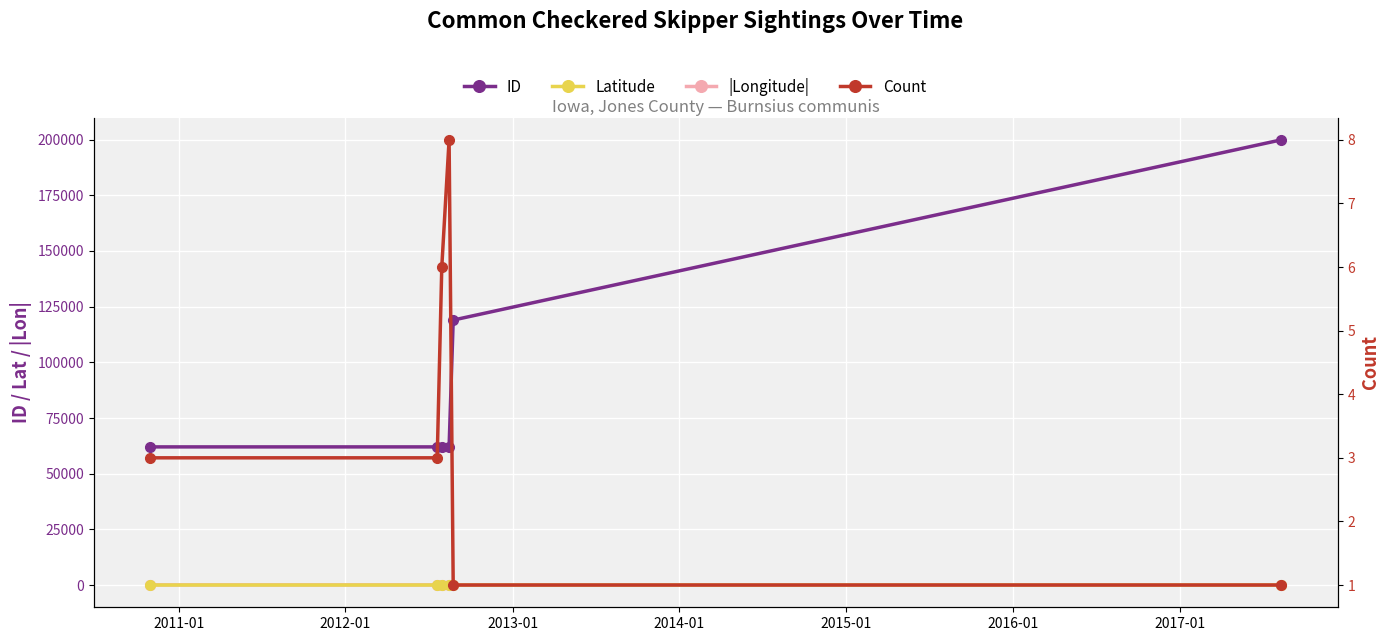

True or false: Latitude and Count cross at least once.

False